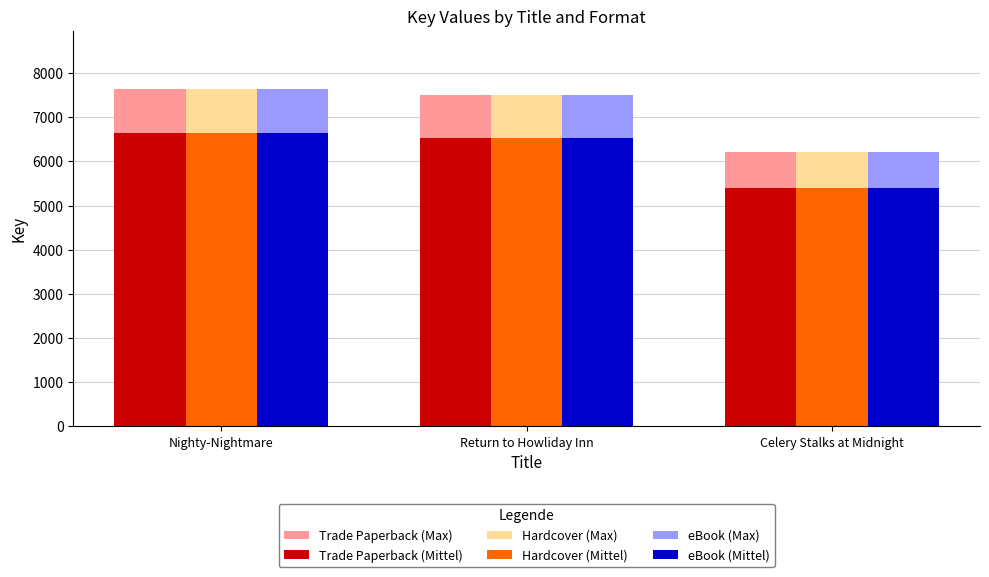

What is the sum of the Trade Paperback (Mittel) values at Return to Howliday Inn and Nighty-Nightmare?

13165.0